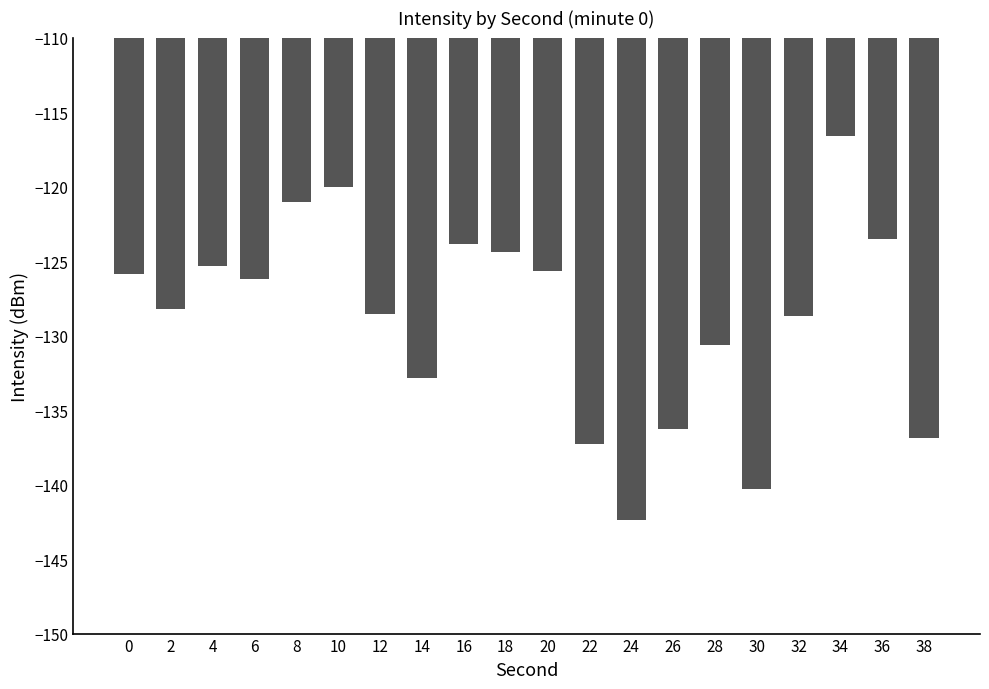

What is the difference between the second highest and minimum values?

22.4